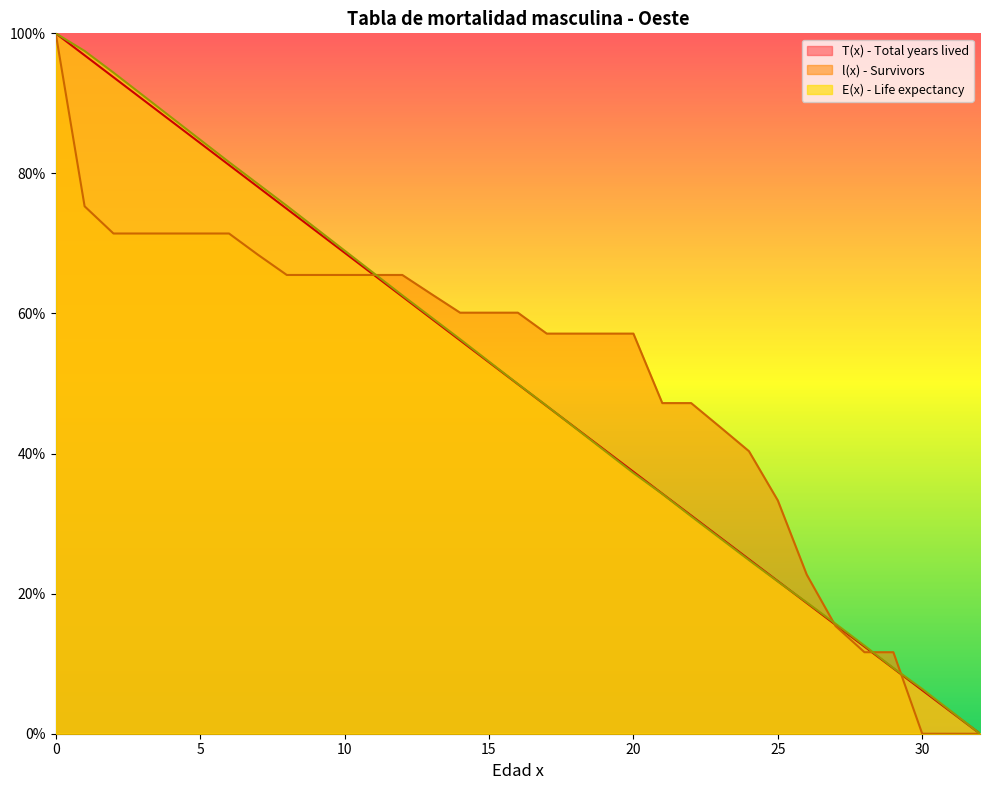

Which series ends up on top after the final intersection of l(x) - Survivors and T(x) - Total years lived?

T(x) - Total years lived